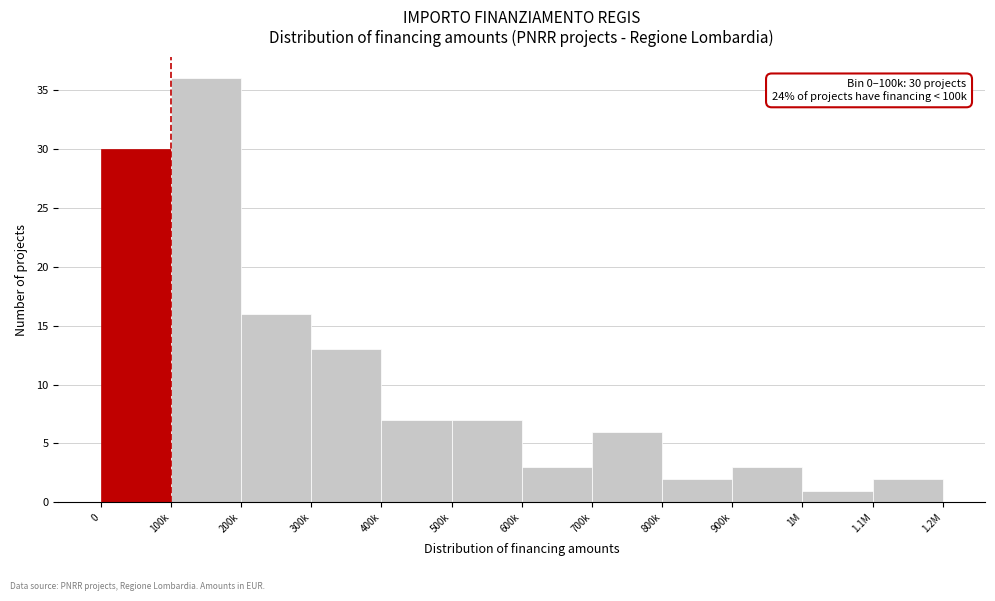

Reading left to right, transcribe all the data shown in this chart.

30	36	16	13	7	7	3	6	2	3	1	2